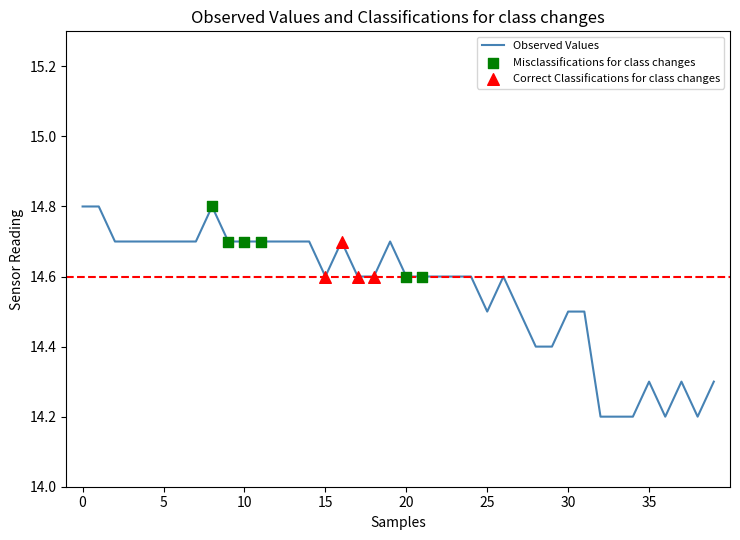

What is the difference between the maximum and minimum values?

0.6